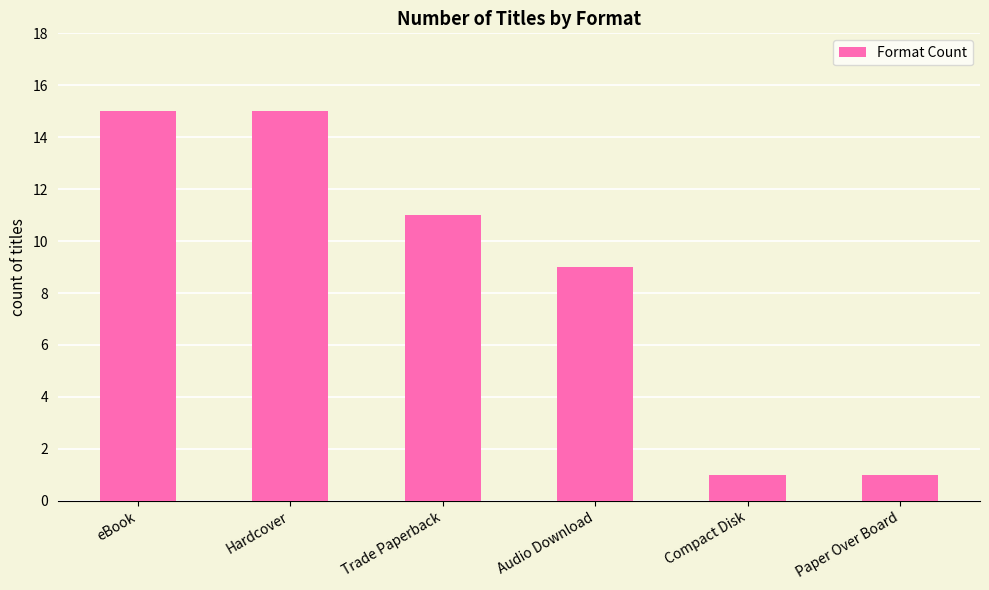

What is the difference between the second highest and second lowest values?

14